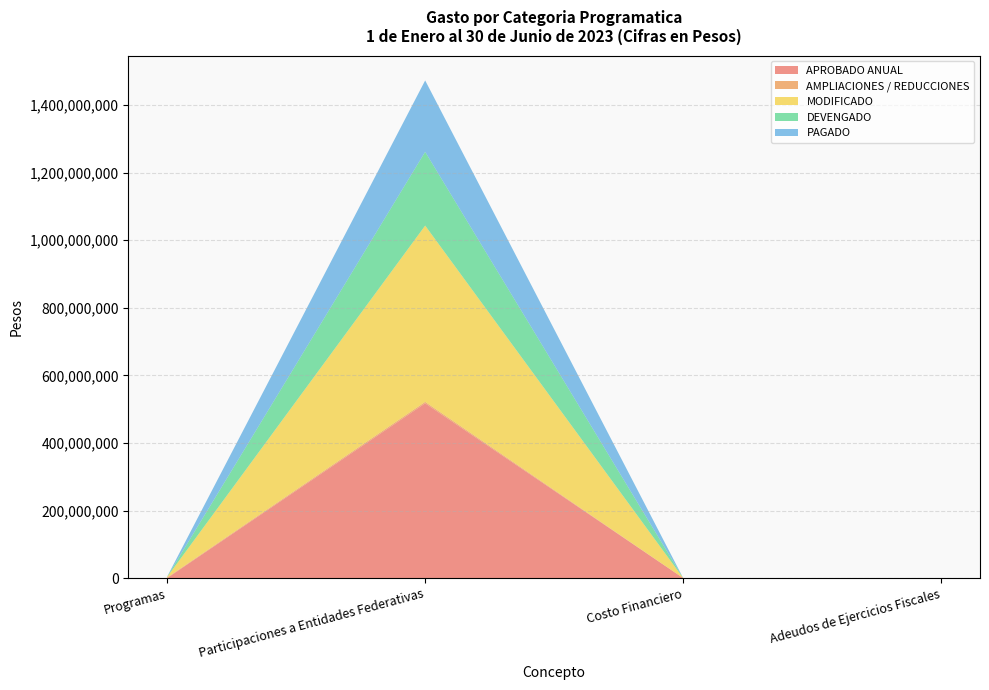

Reading left to right, extract all data points from this chart.

APROBADO ANUAL: 0	517307114	0	0
AMPLIACIONES / REDUCCIONES: 1735413	4284035	0	0
MODIFICADO: 1735413	521591149	0	0
DEVENGADO: 347403	218189248	0	0
PAGADO: 346423	211309369	0	0